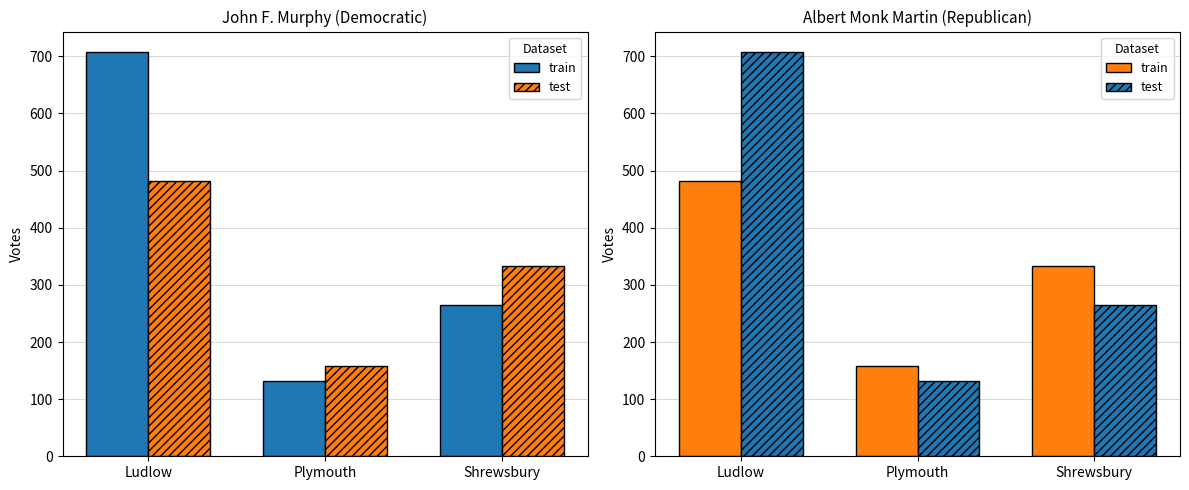

Which series has the widest spread of values?

test